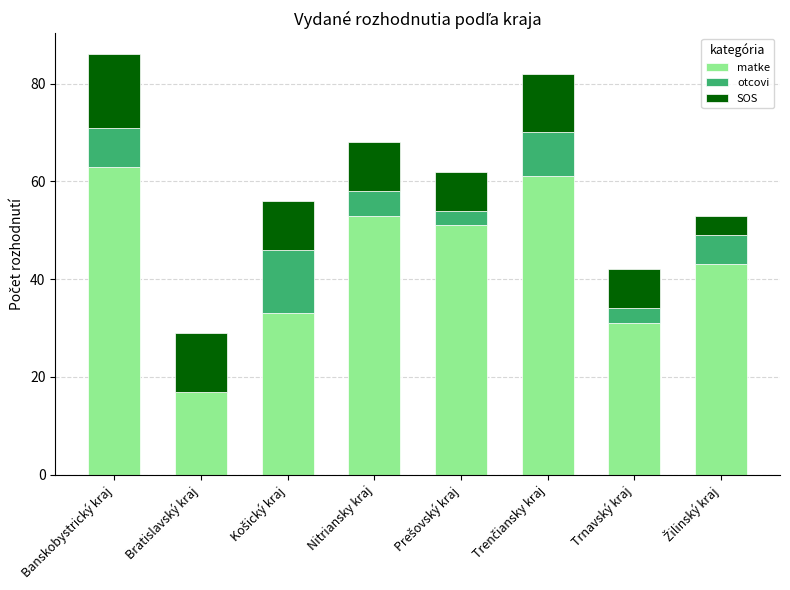

True or false: matke has a value of 51 at Trnavský kraj.

False